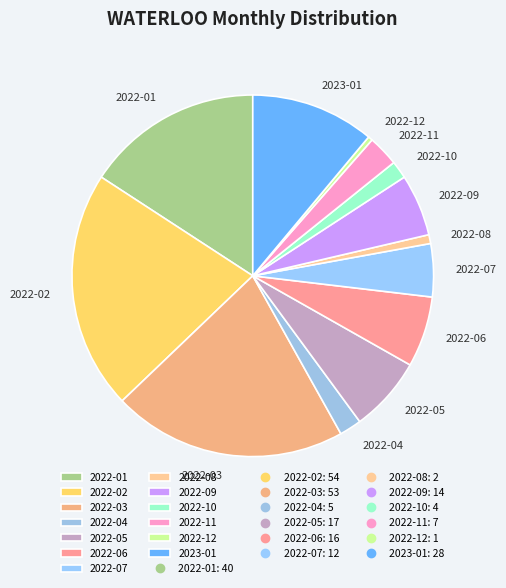

How many slices are in this pie chart?

13